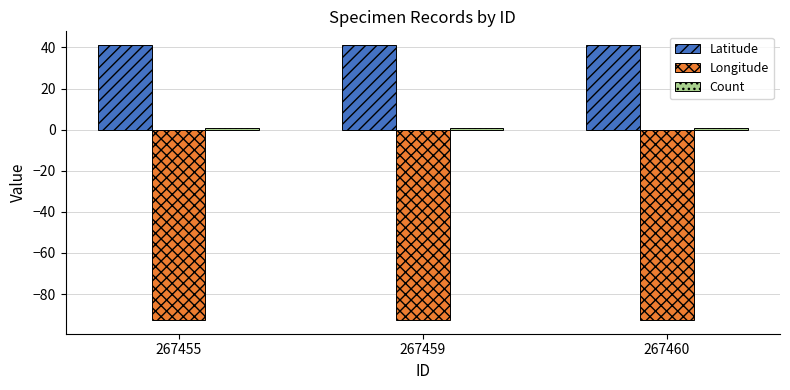

What is the minimum value shown in the chart?

-92.6